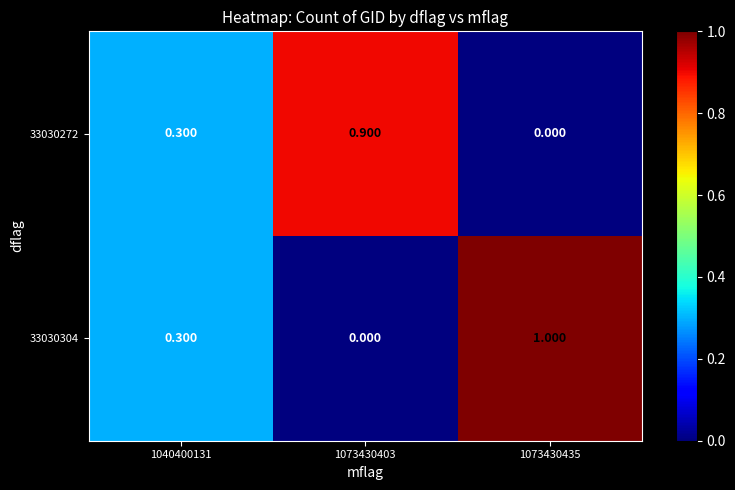

Is the value of 33030304 at 1073430435 greater than the value of 33030272 at 1073430435?

Yes